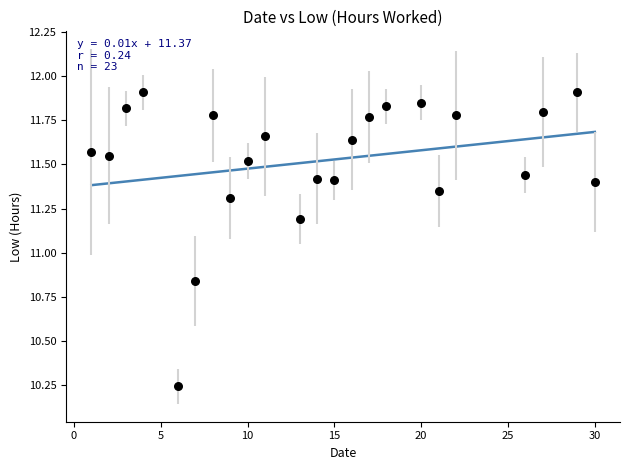

What is the range of Y values (max minus min)?

1.7